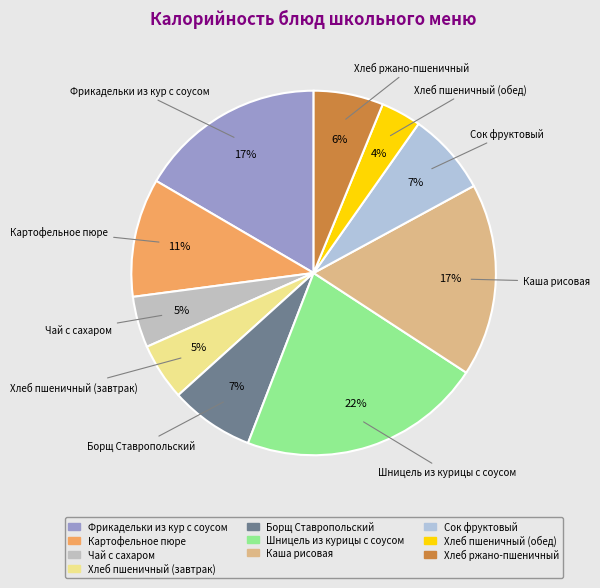

How many slices are in this pie chart?

10